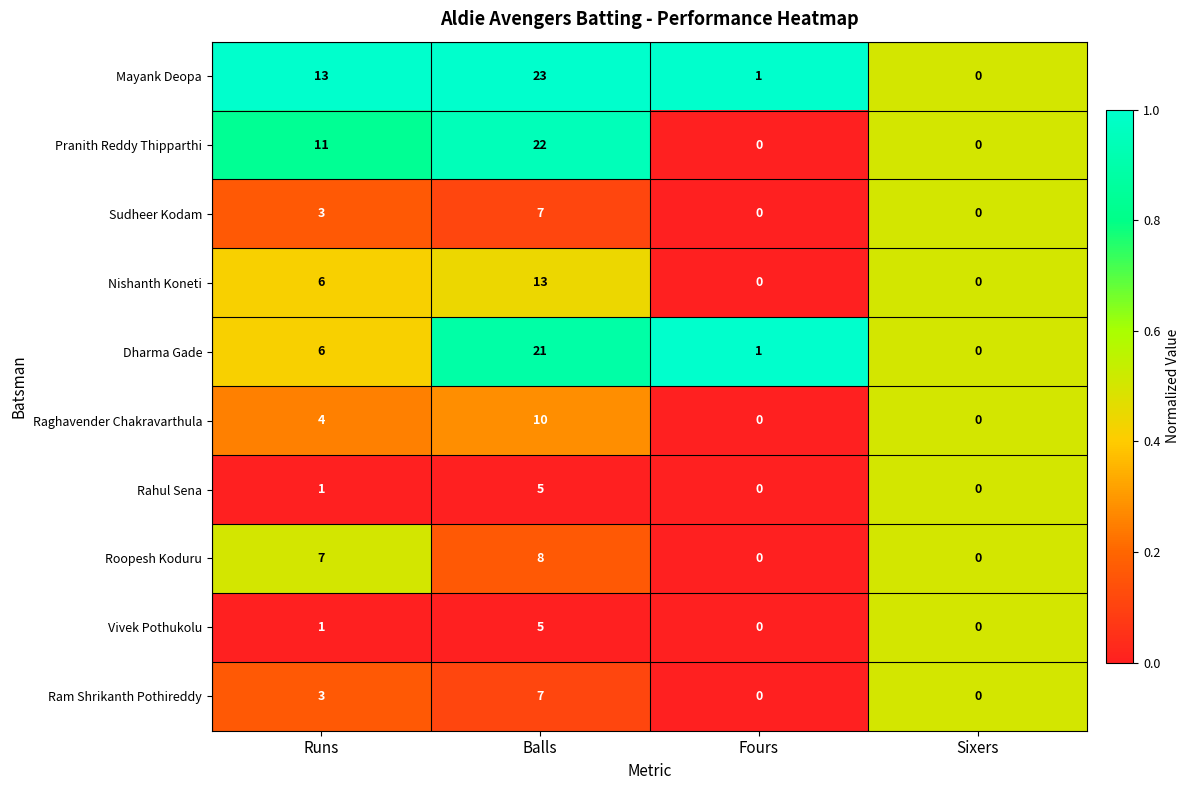

At which category is the sum across all series the highest?

Balls